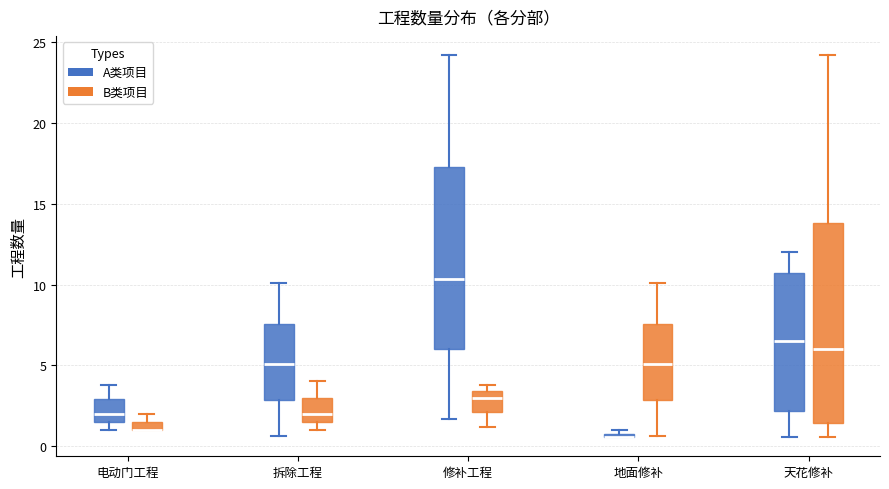

Where is the upper edge of the box for 地面修补 (A类项目) on the y-axis? The values are not printed on the chart, so give them approximately, as read against the axis.

1.0